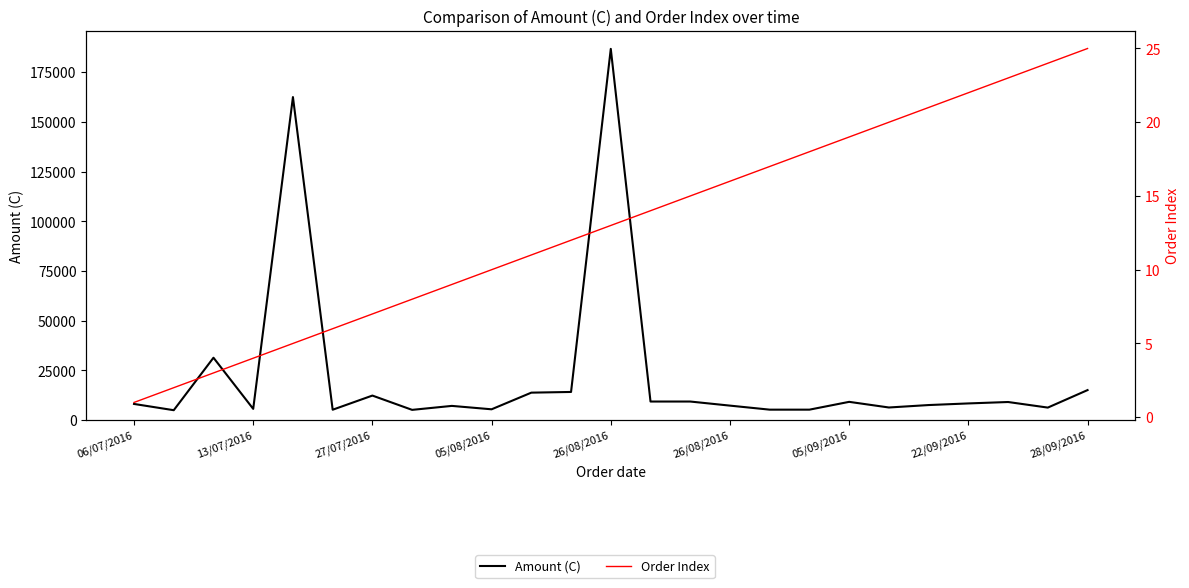

Rank the series by their average value, from highest to lowest.

Amount (C), Order Index